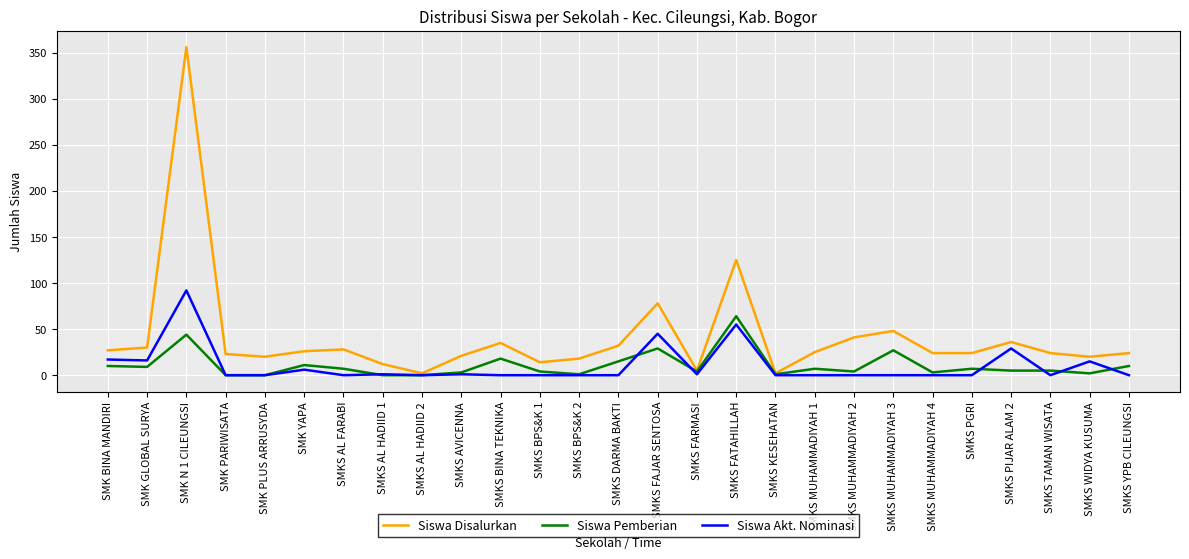

List the series in order of their peak value, lowest first.

Siswa Pemberian, Siswa Akt. Nominasi, Siswa Disalurkan